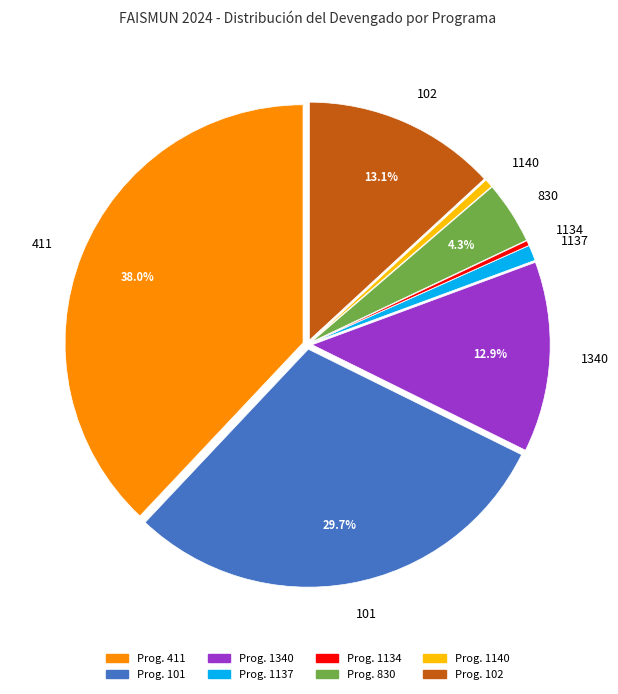

Does any single category account for the majority?

No